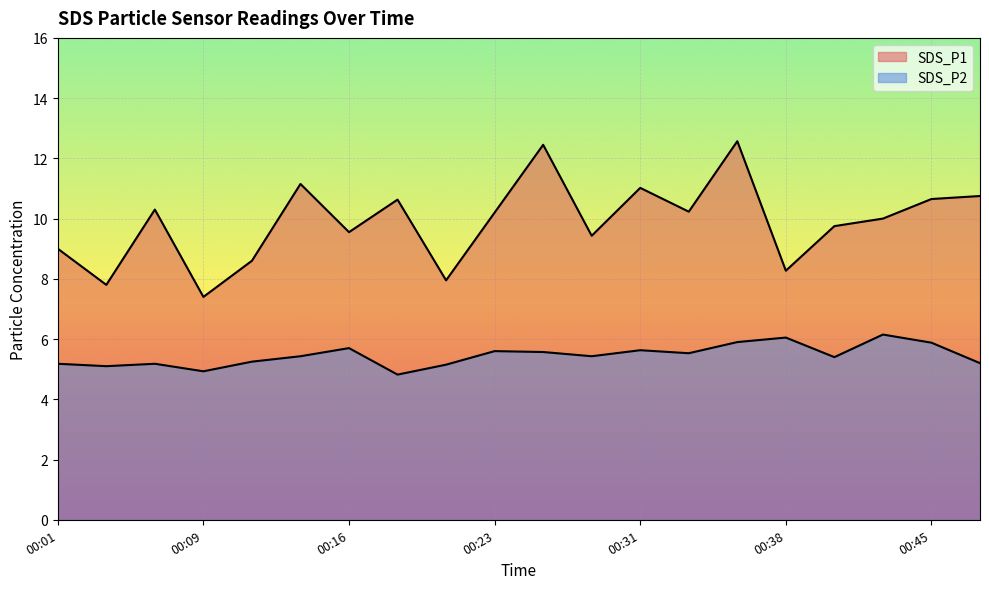

What is the value of the SDS_P1 point at the 14th from the left?

10.2